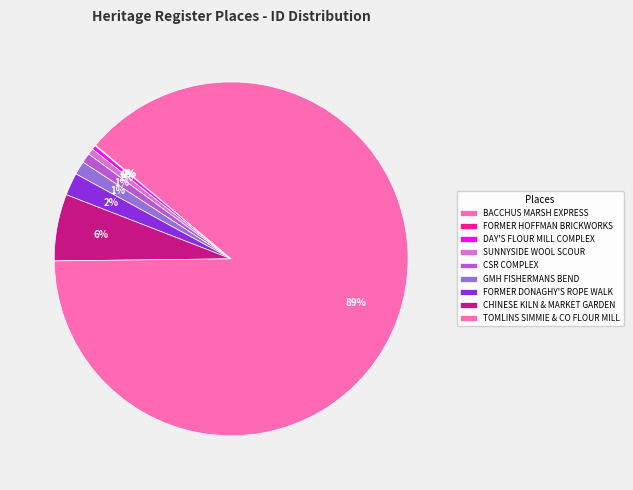

Which slice is the largest?

TOMLINS SIMMIE & CO FLOUR MILL